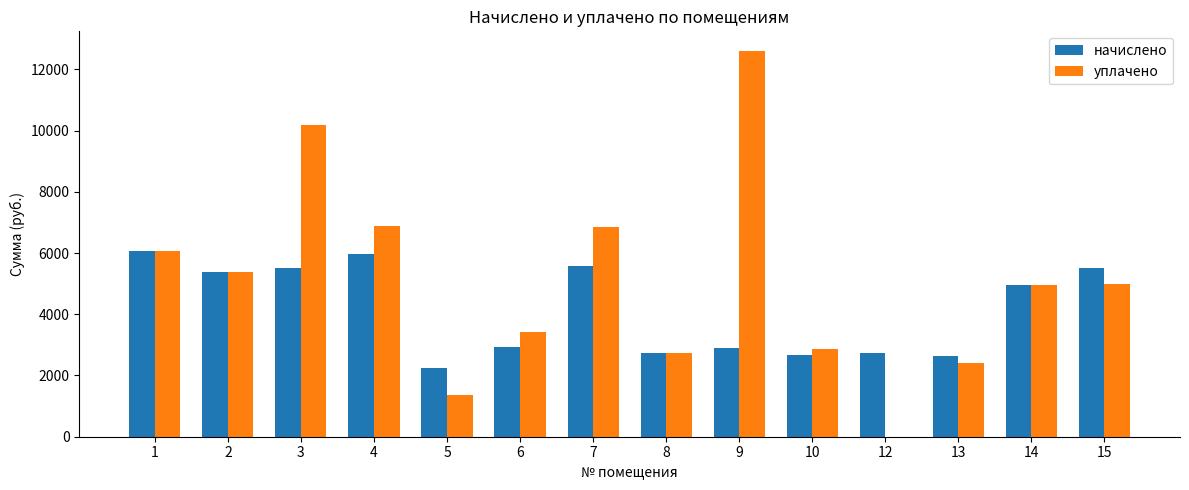

Does the chart contain stacked bars?

No